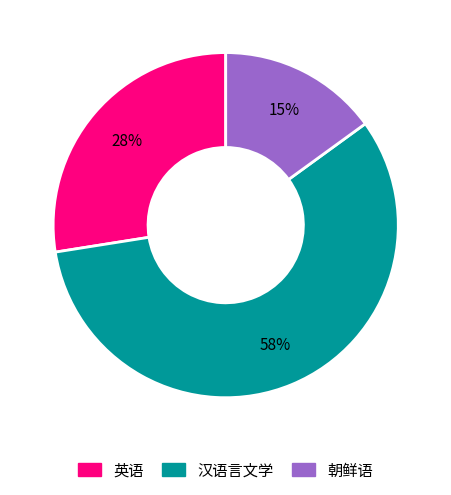

What is the largest slice in the pie chart?

汉语言文学